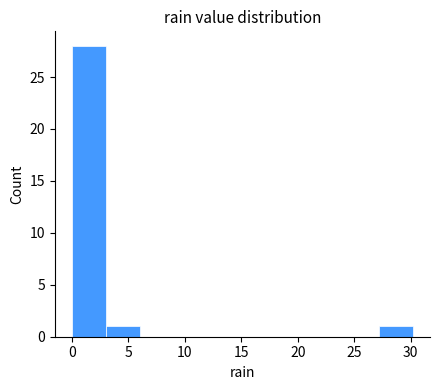

Reading left to right, list every bar in this chart as the range it spans on the x-axis followed by its height. Neither the bar edges nor the heights are printed on the chart, so give them approximately, as read against the axes.

0 to 3: 28
3 to 6: 1
6 to 9: 0
9 to 12: 0
12 to 15: 0
15 to 18: 0
18 to 21: 0
21 to 24: 0
24 to 27: 0
27 to 30: 1